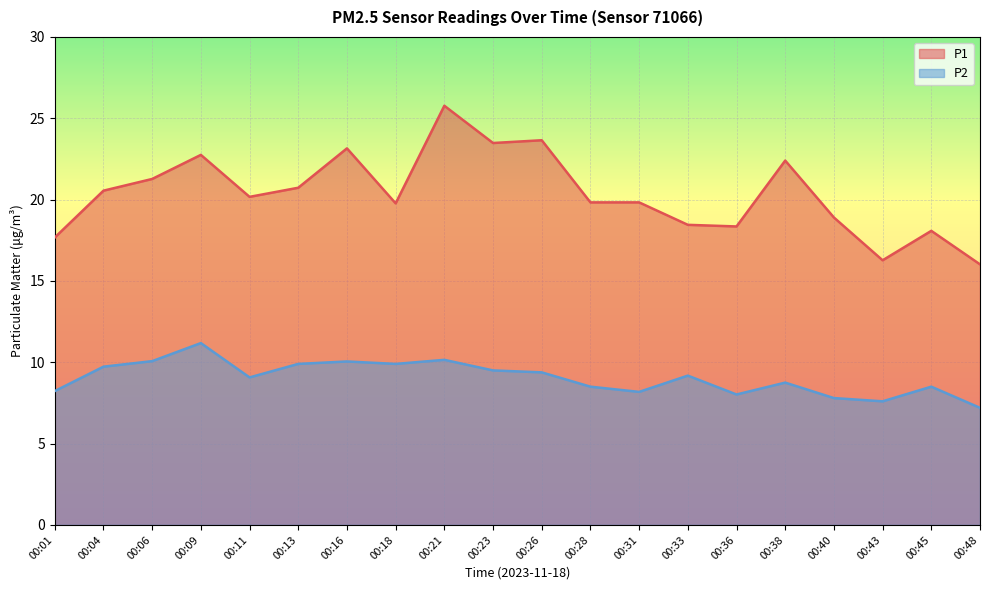

True or false: P1 has more than 2 points higher than both neighbors.

True